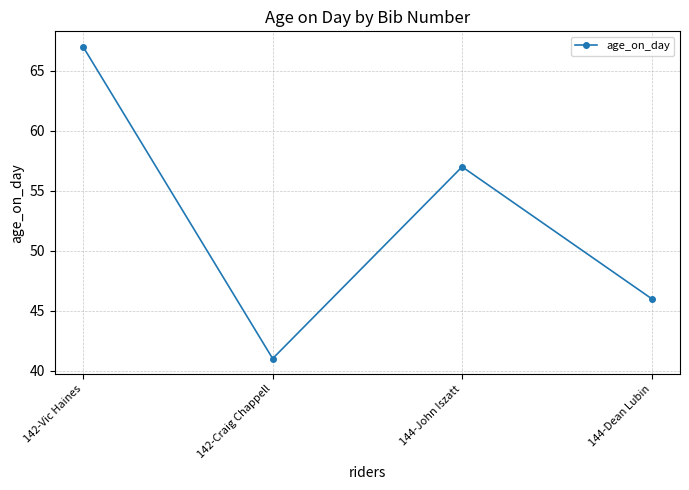

Does the chart have visible grid lines?

Yes